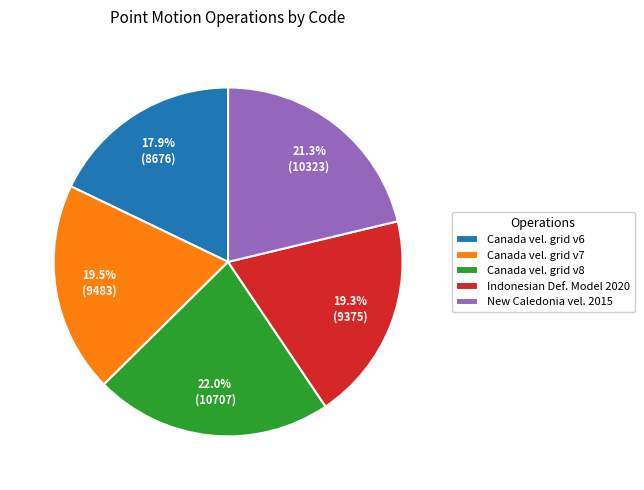

Is Canada vel. grid v6 the majority of the pie?

No